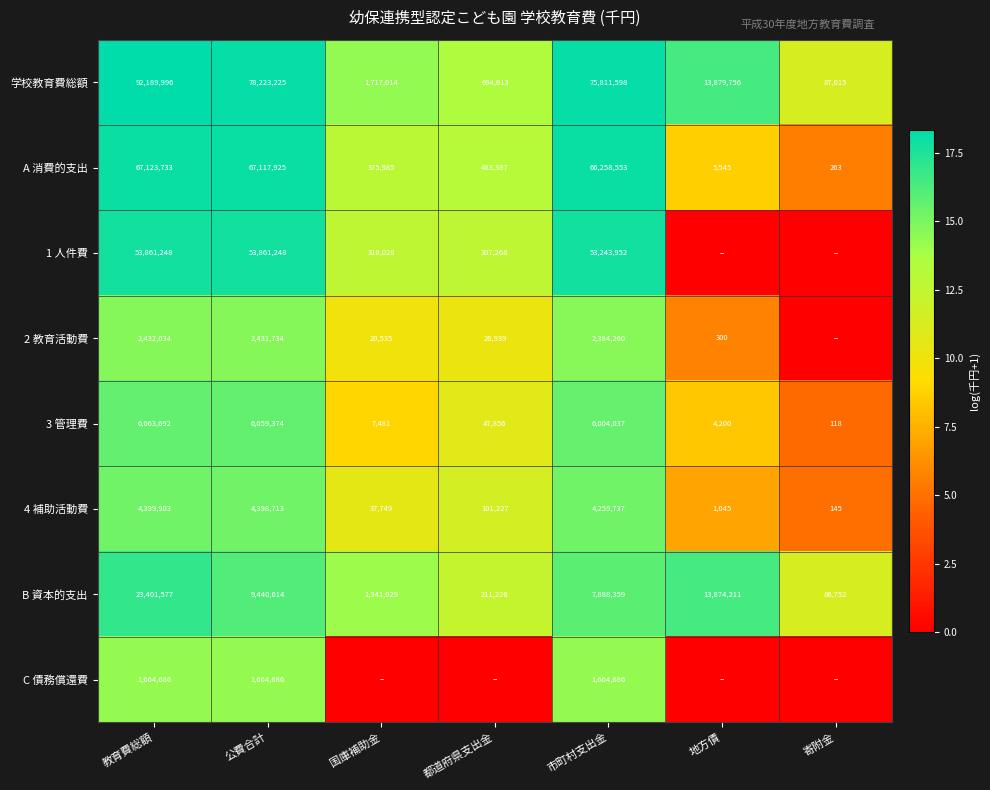

Where is 4 補助活動費 nearest to the value 2200024?

市町村支出金